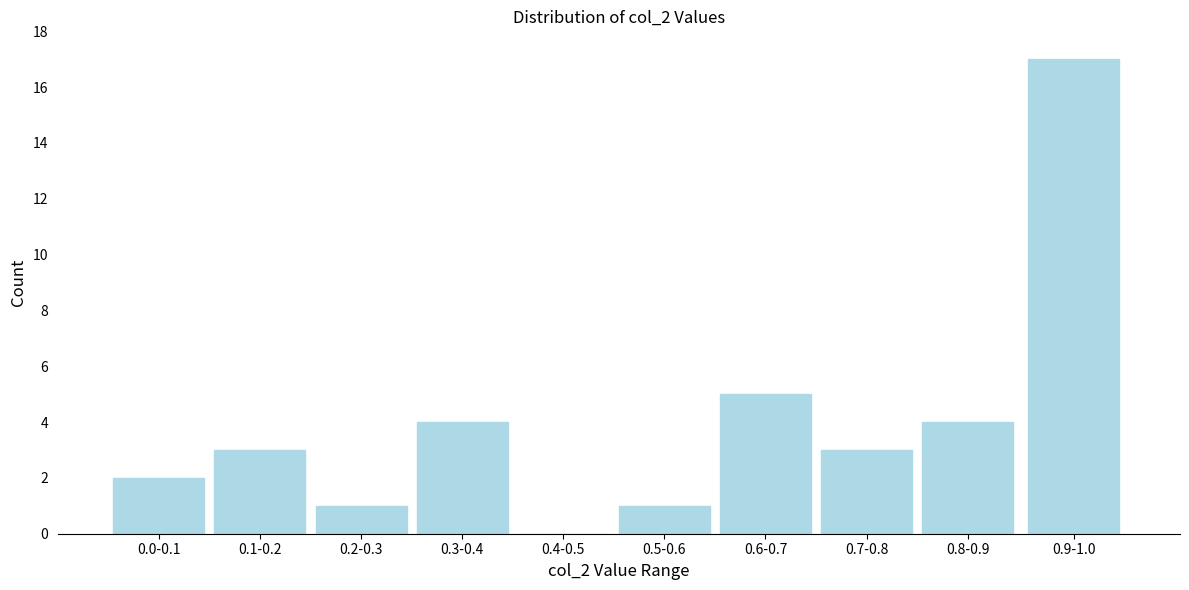

Reading left to right, list all the values displayed in this chart.

0.0-0.1=2	0.1-0.2=3	0.2-0.3=1	0.3-0.4=4	0.4-0.5=0	0.5-0.6=1	0.6-0.7=5	0.7-0.8=3	0.8-0.9=4	0.9-1.0=17